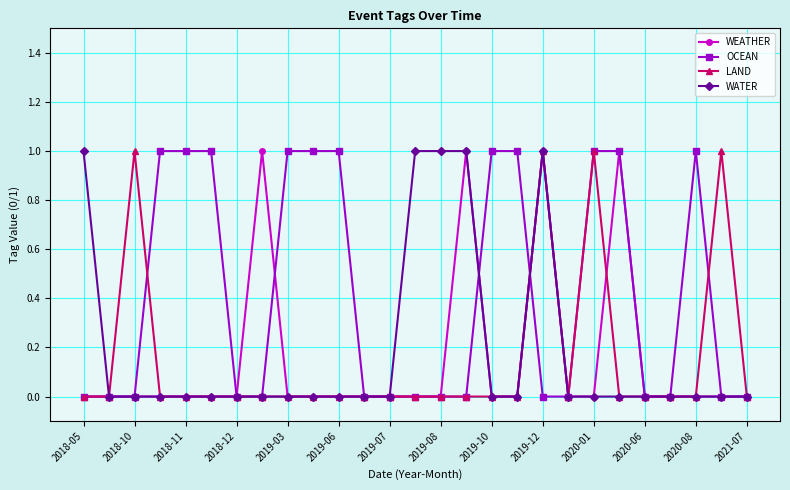

Is it true that OCEAN equals 1 at 2020-01?

True